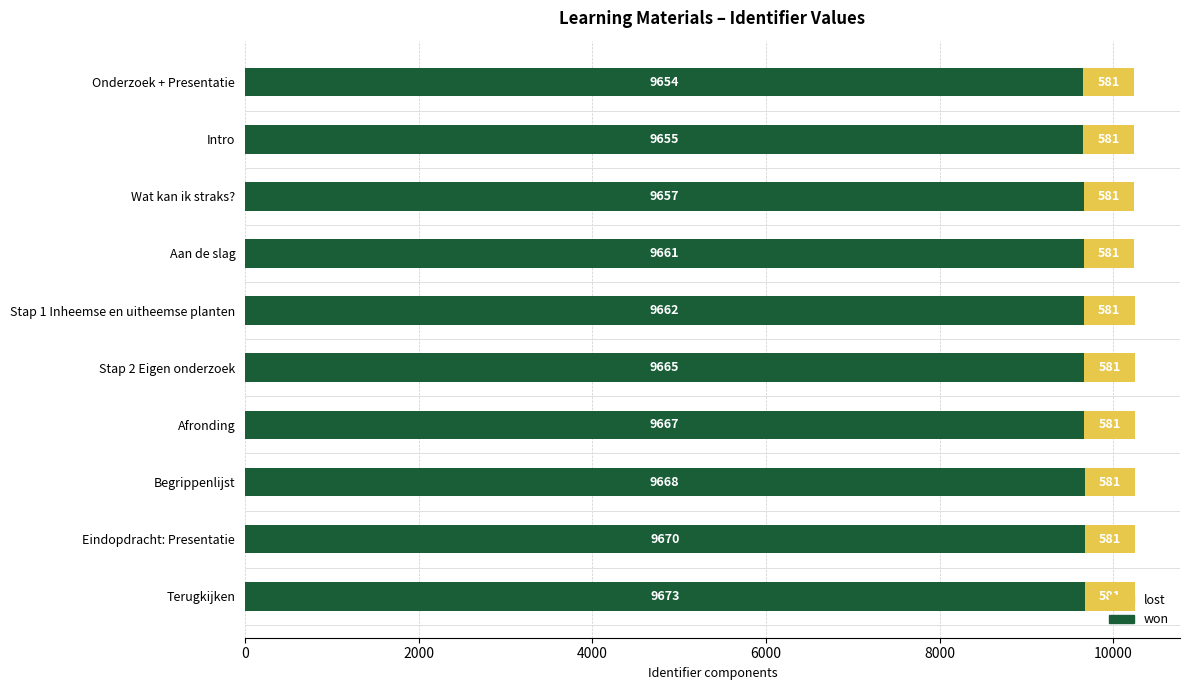

At which category is the sum across all series the highest?

Terugkijken